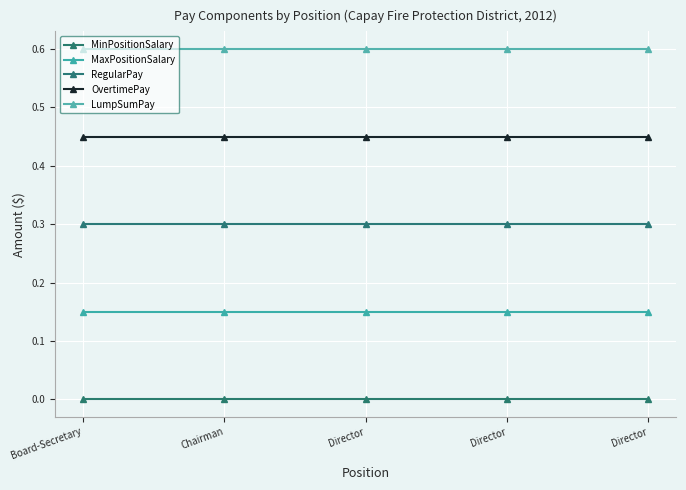

What is the minimum value for MaxPositionSalary?

0.1